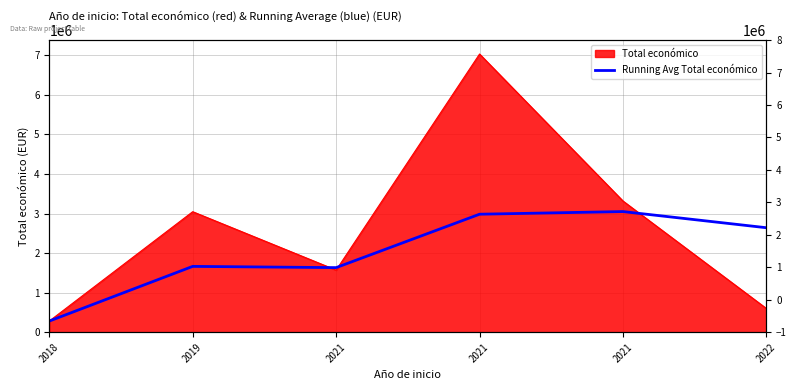

Where does the data first go above 2640375?

2021